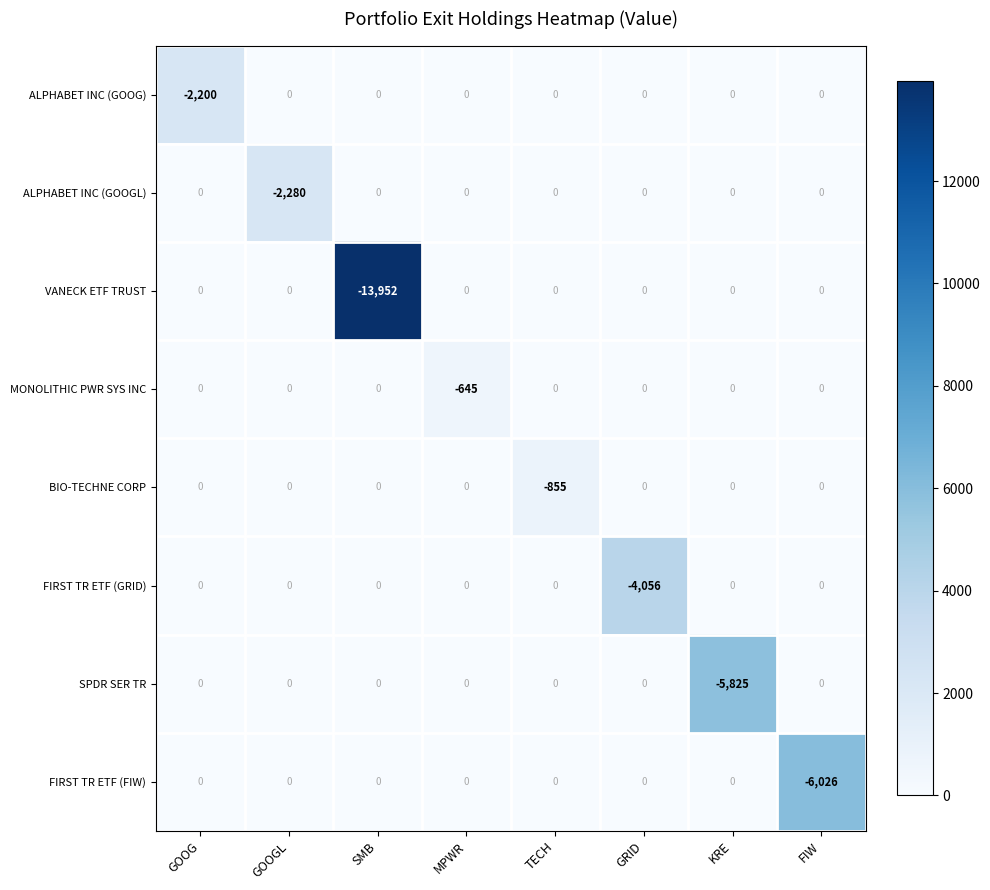

The ALPHABET INC (GOOG) series shows -1022 at GRID. True or false?

False